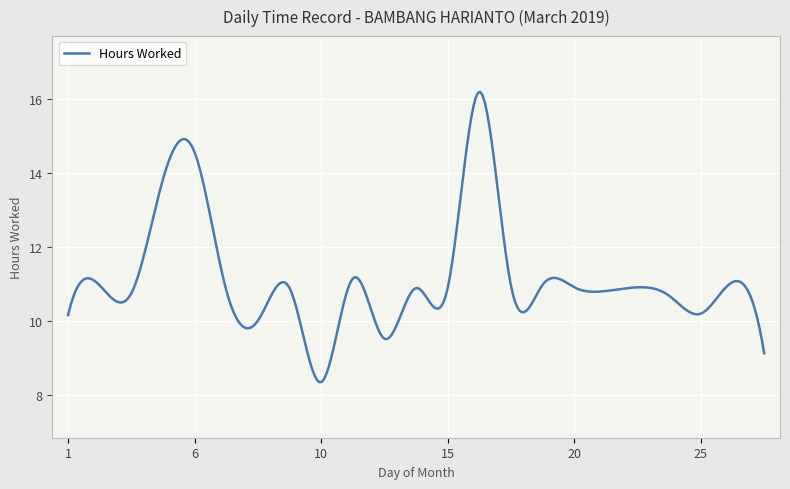

What is the difference between the maximum and minimum values?

7.8